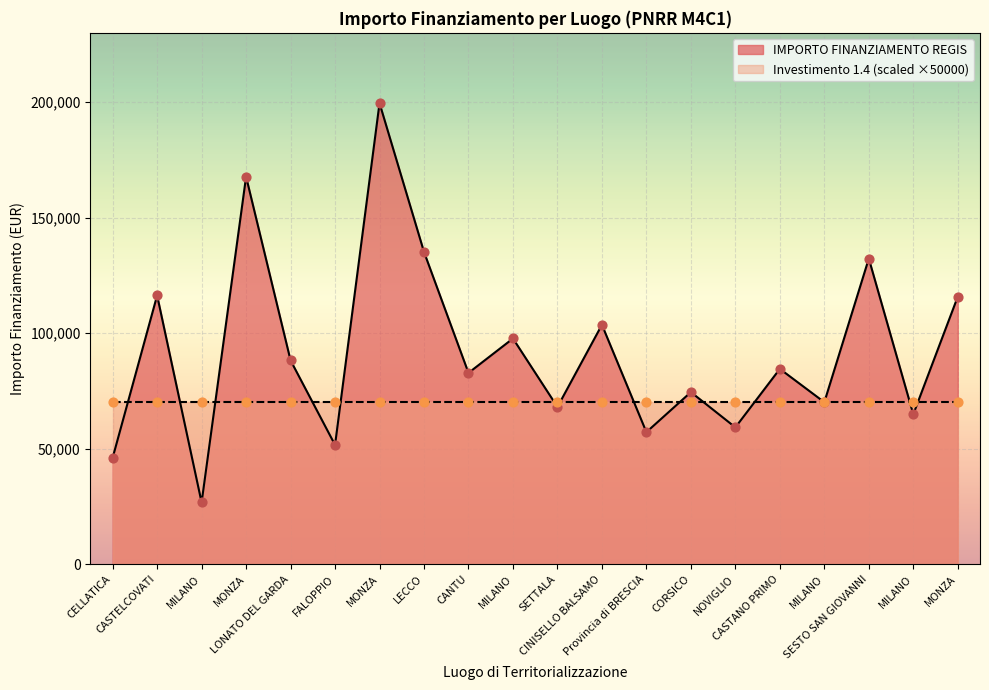

Which has a higher value, CASTANO PRIMO or MONZA?

MONZA